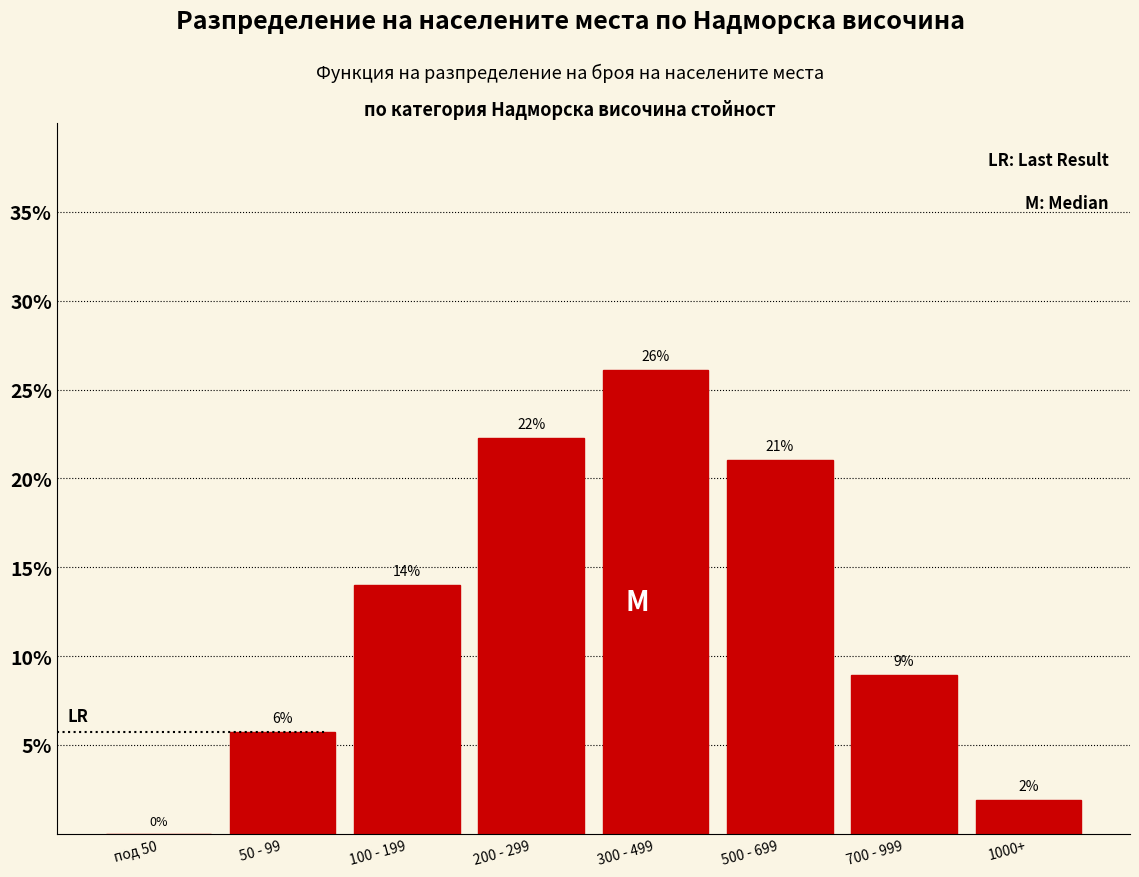

Which has a higher value, 100 - 199 or 300 - 499?

300 - 499